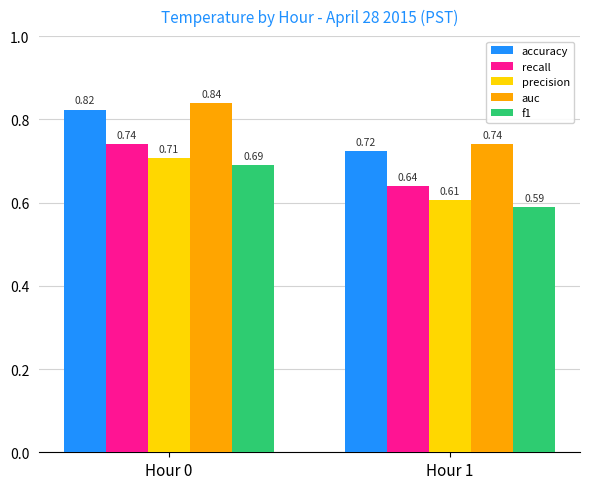

The value of accuracy at Hour 1 is 0.4. True or false?

False